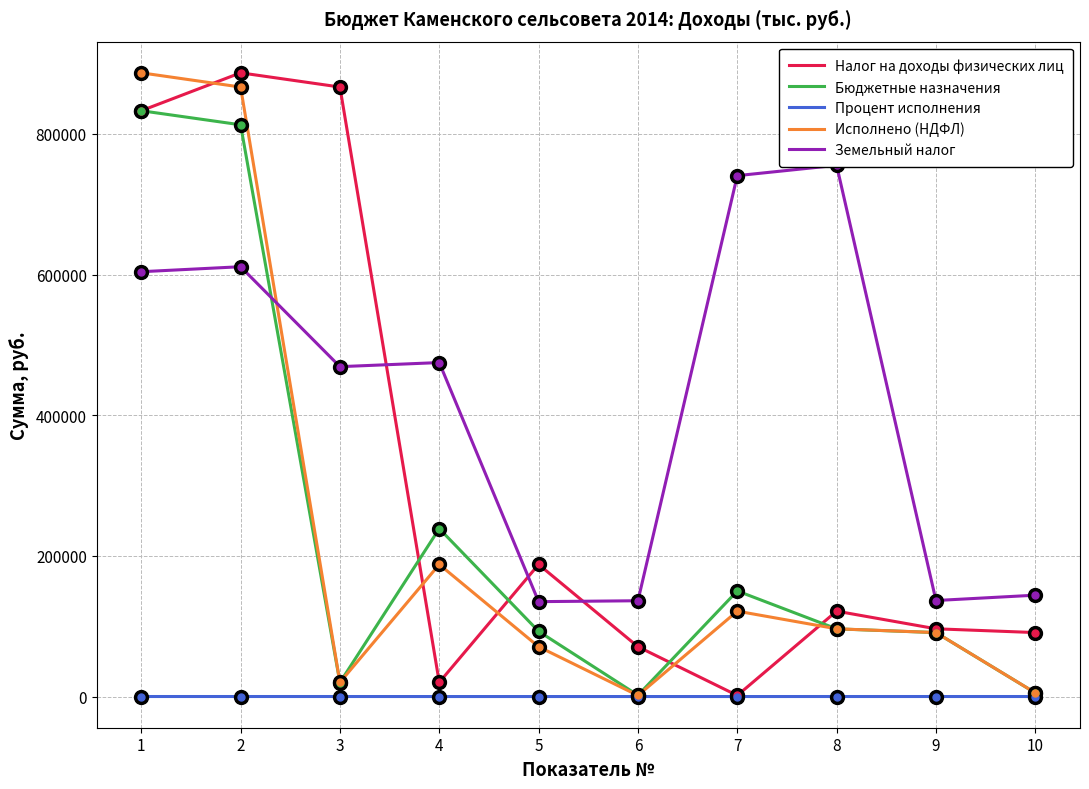

What is the highest value of the Бюджетные назначения series?

833000.0